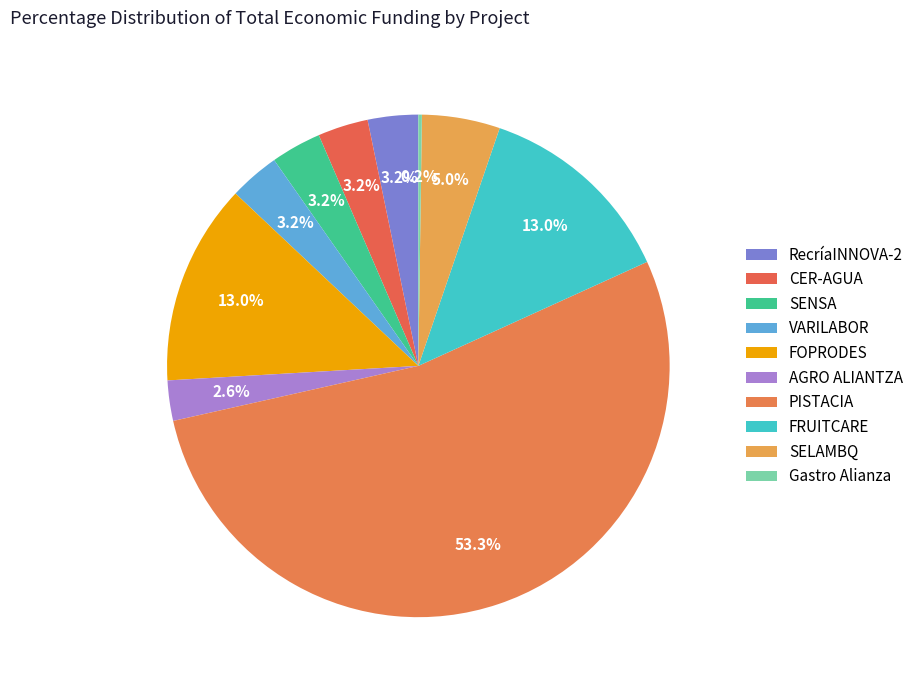

The FRUITCARE slice represents 13% of the pie. True or false?

True